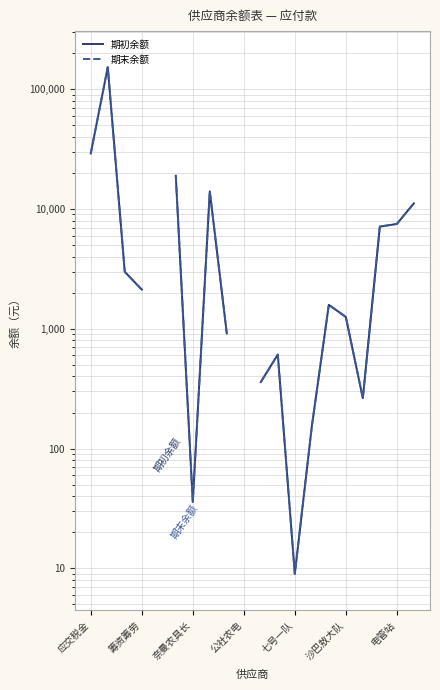

How many values in the 期末余额 series exceed 2989?

8